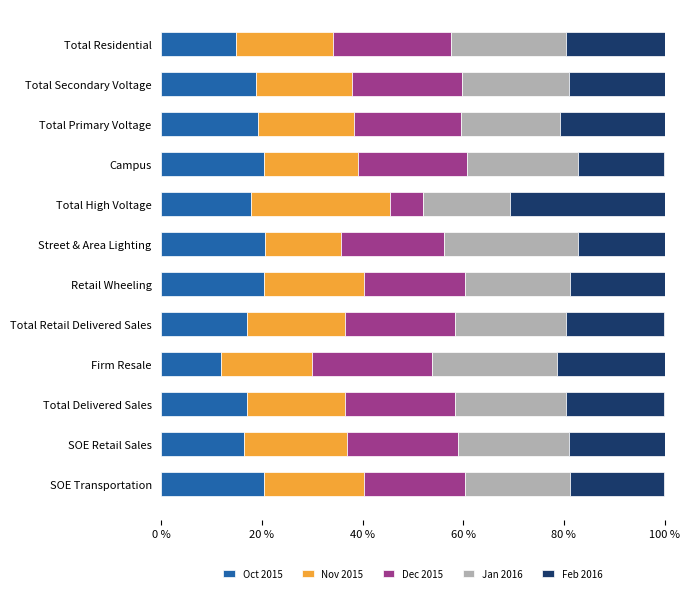

What is the total value across all series at Street & Area Lighting?

100.0